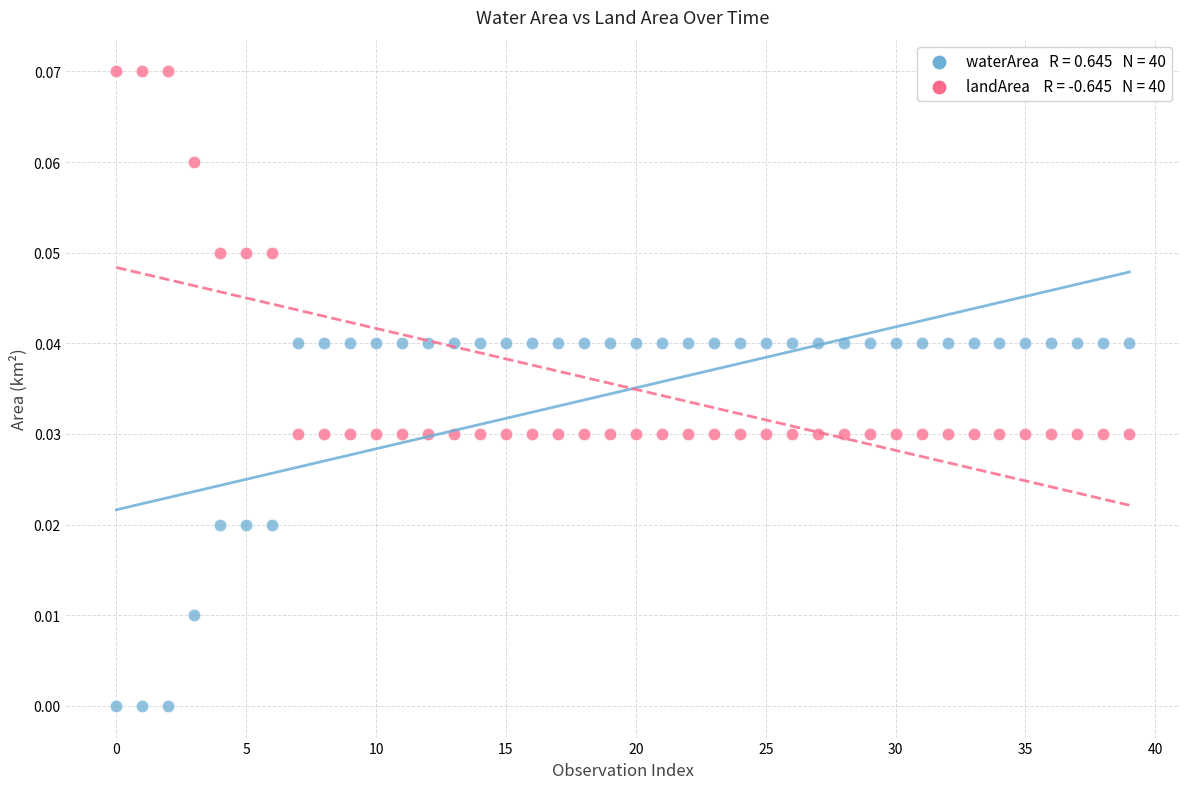

How many points are shown in the scatter plot?

80